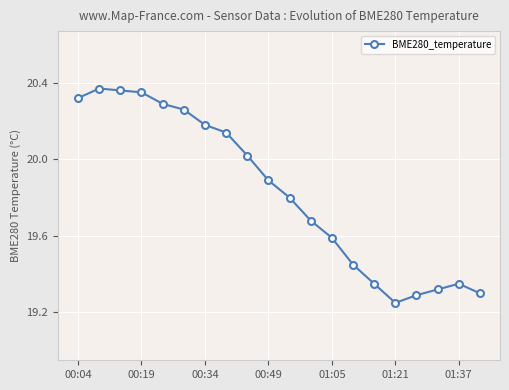

What is the difference between the second highest and second lowest values?

1.1